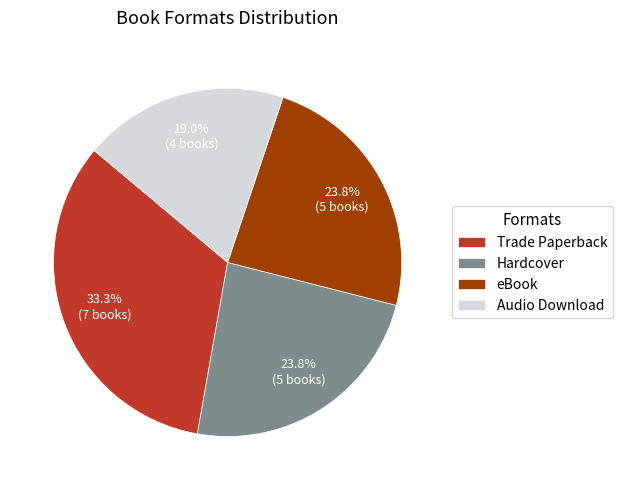

Does eBook represent more than half of the total?

No